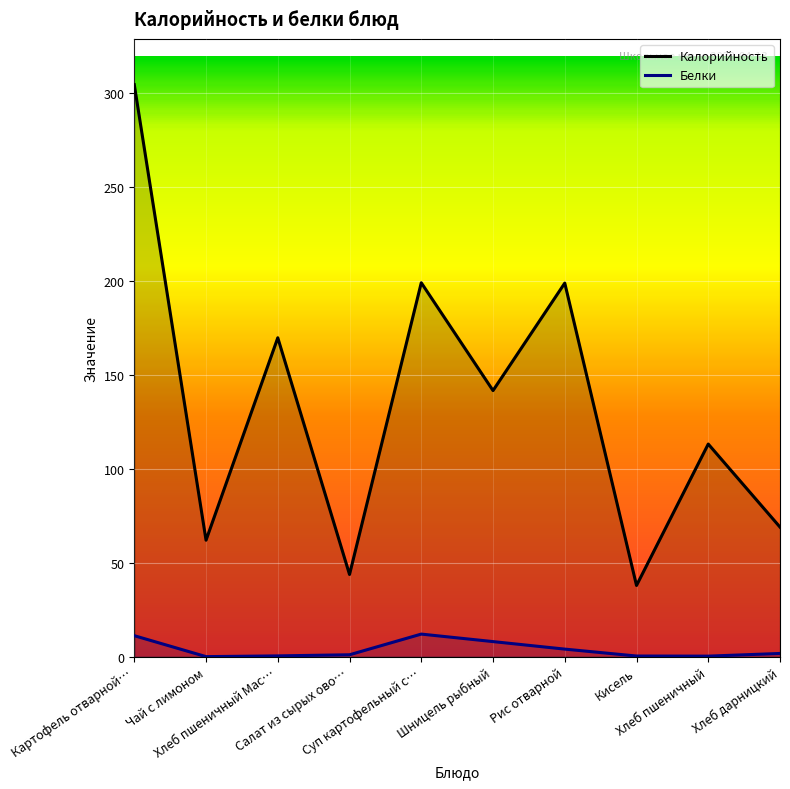

Which label corresponds to the largest value in the chart?

Картофель отварной…